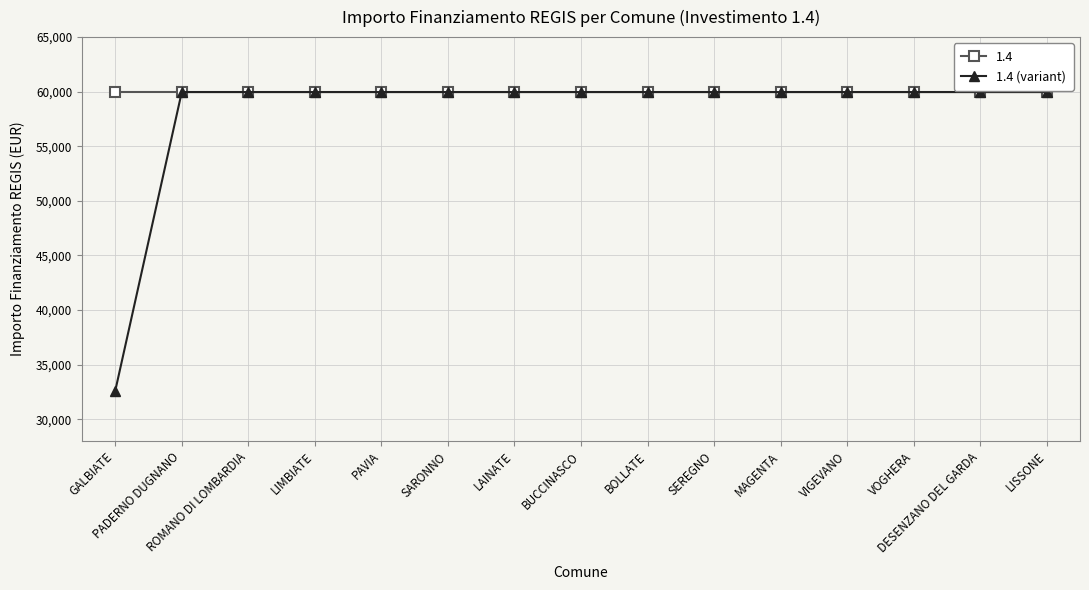

Is this an area chart (filled region under the line)?

No